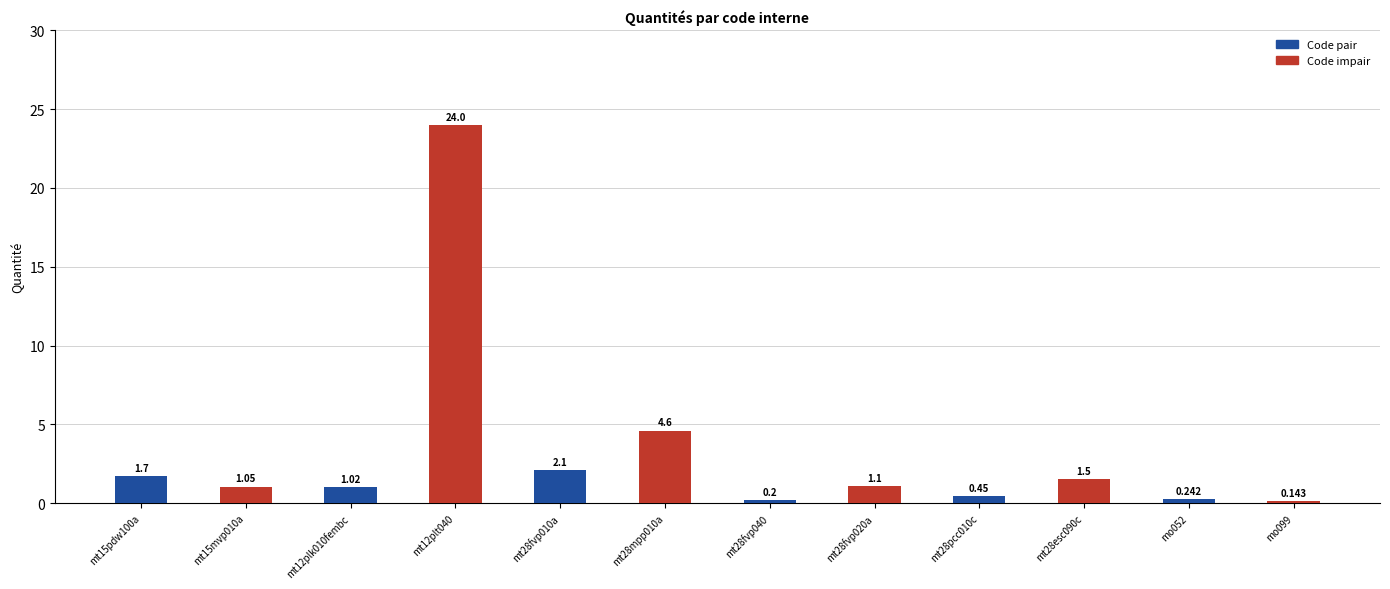

What is the change in value from mt28mpp010a to mo099?

-4.5